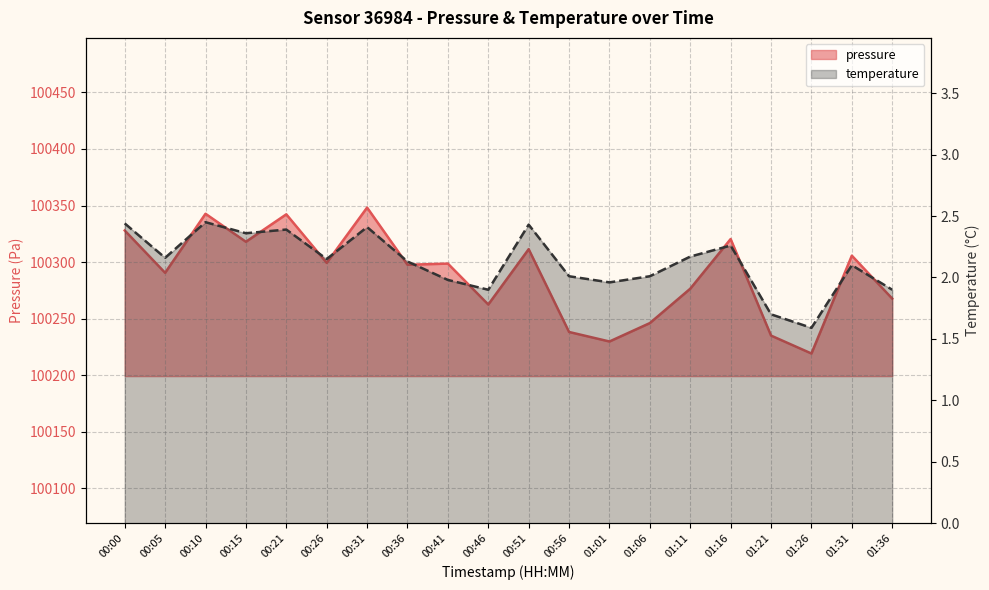

Which series has the largest range (max minus min)?

pressure